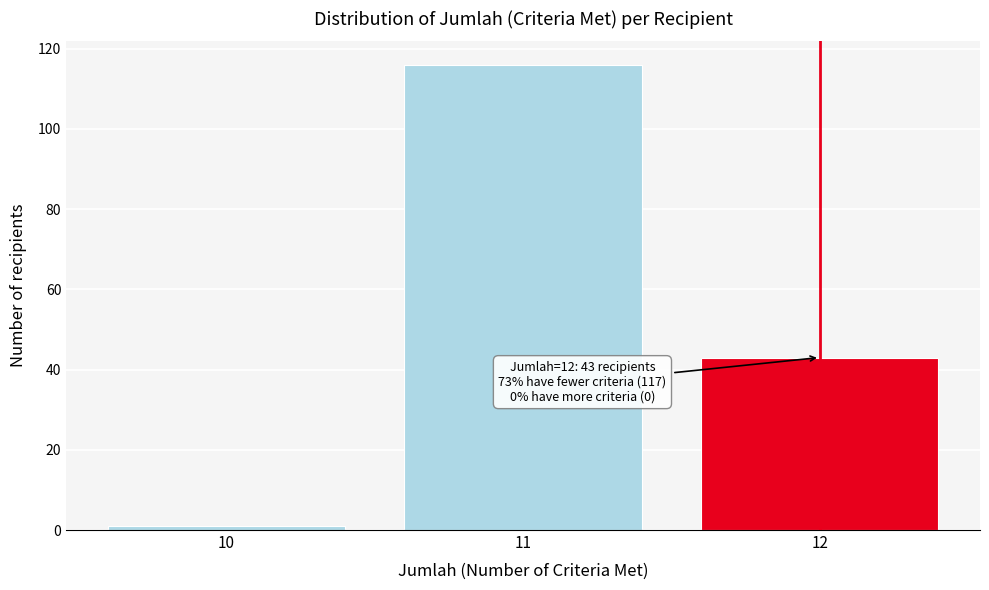

Reading right to left, list all the values displayed in this chart.

12=43	11=116	10=1